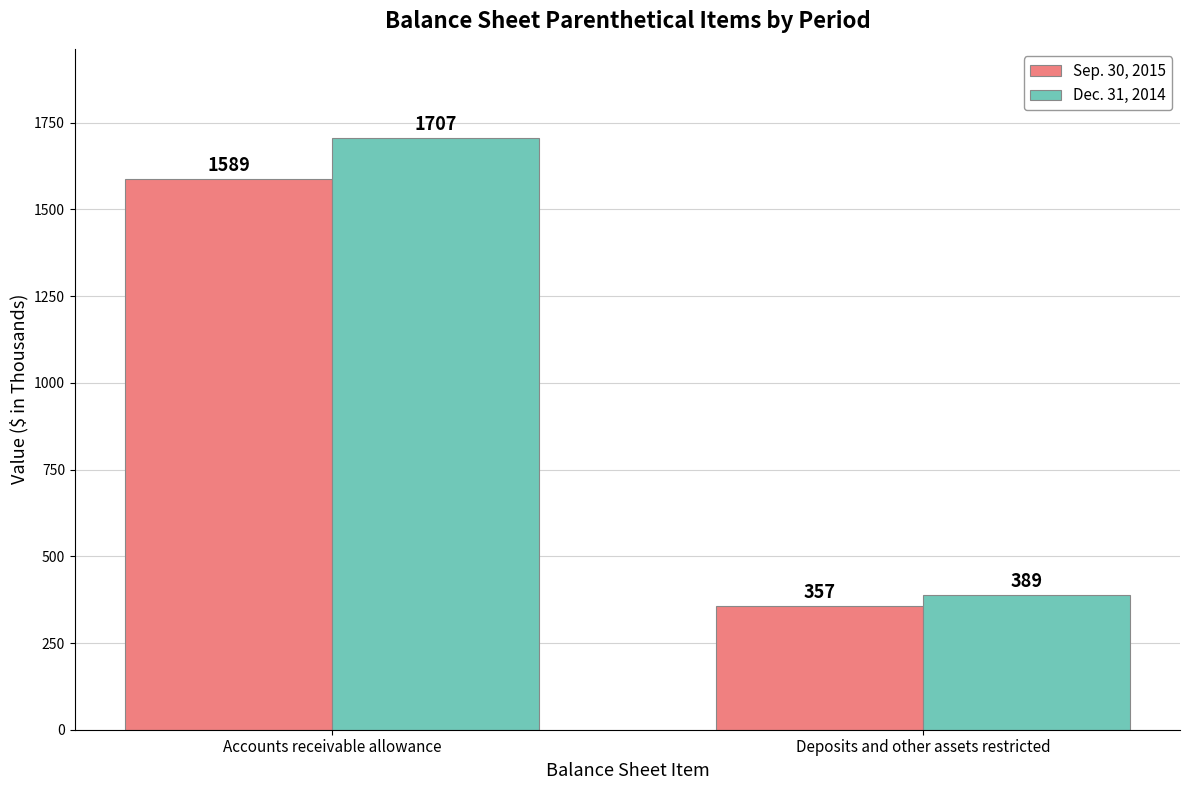

Reading left to right, list all the values displayed in this chart.

Sep. 30, 2015: 1589	357
Dec. 31, 2014: 1707	389